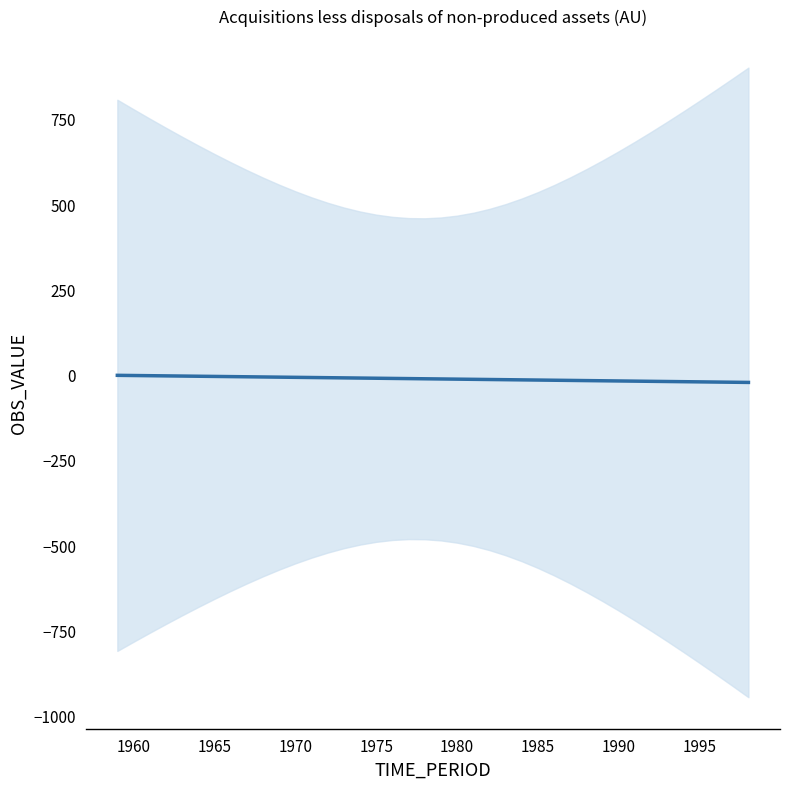

Count the number of values greater than -12.

19